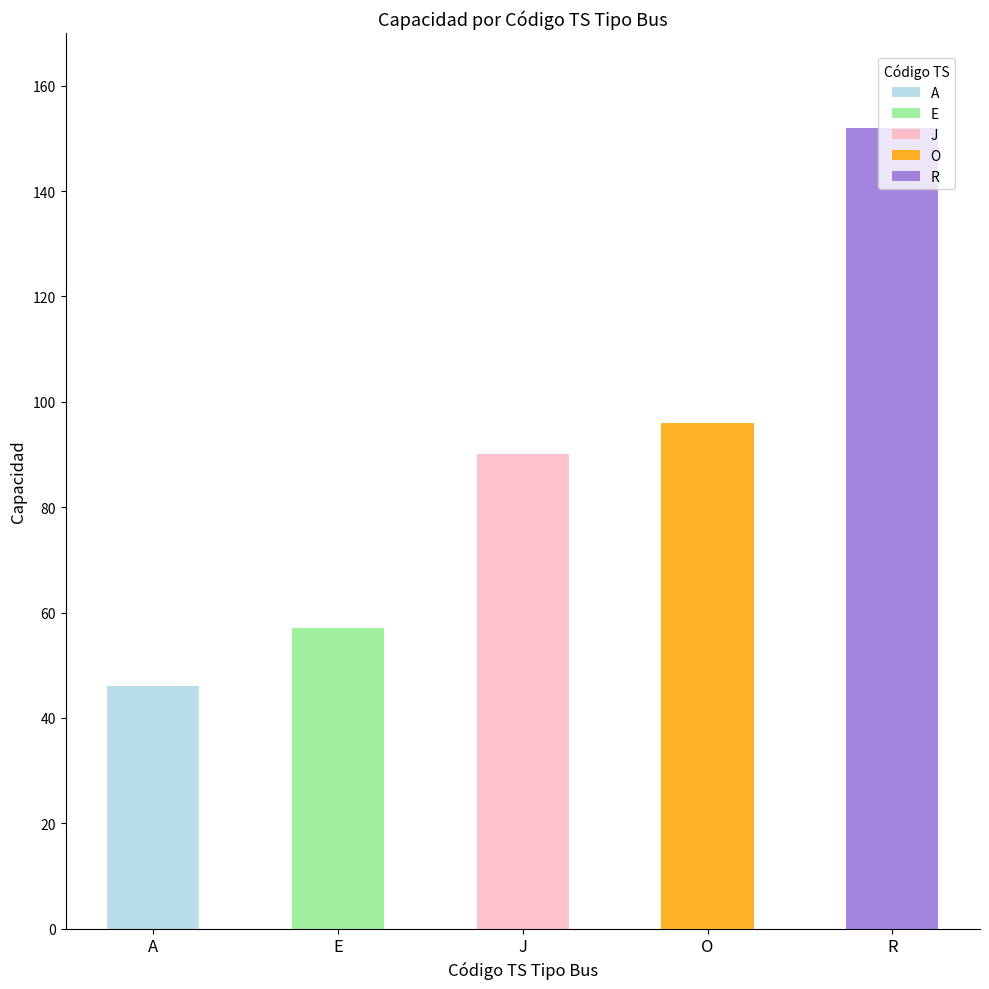

What is the label of the 3rd bar from the left?

J